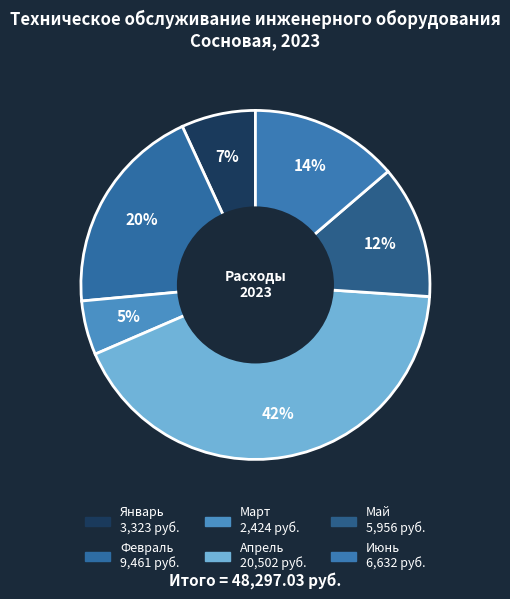

Is there a majority slice in this chart?

No